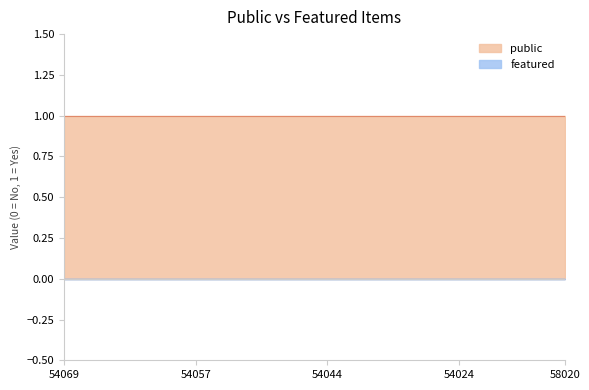

What is the average value of the public series?

1